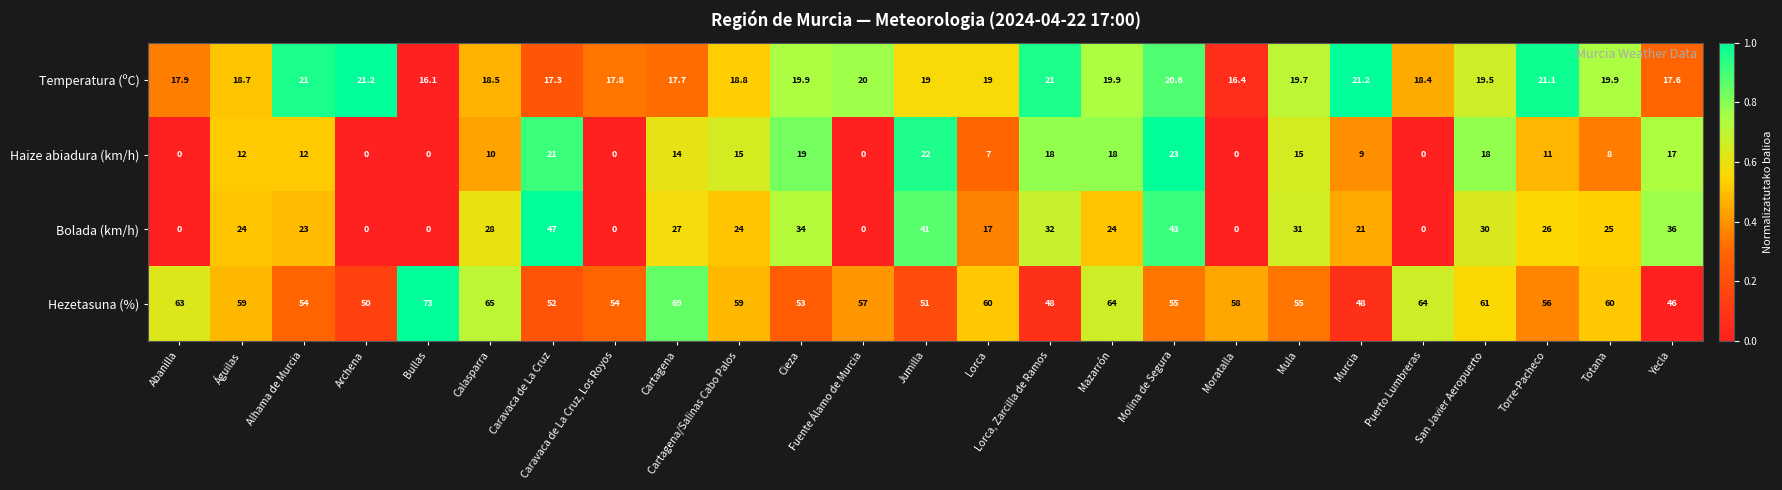

What is the minimum value for Temperatura (ºC)?

16.1